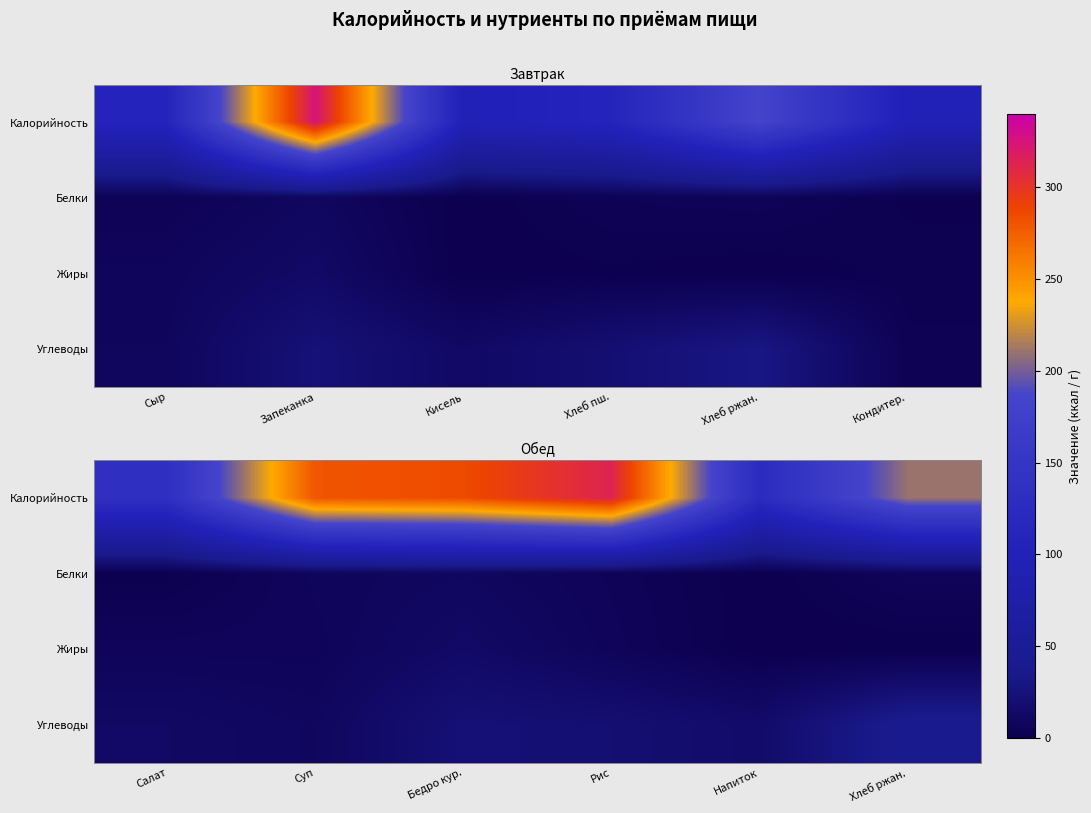

List the series in order of their peak value, highest first.

Калорийность, Углеводы, Жиры, Белки